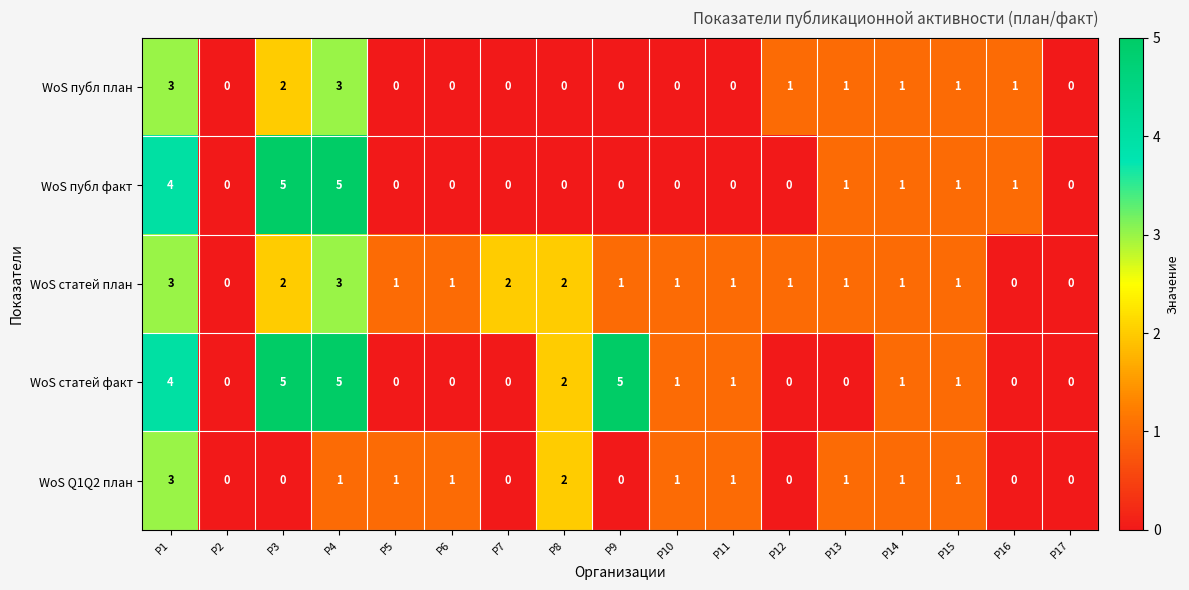

What is the maximum value shown in the chart?

5